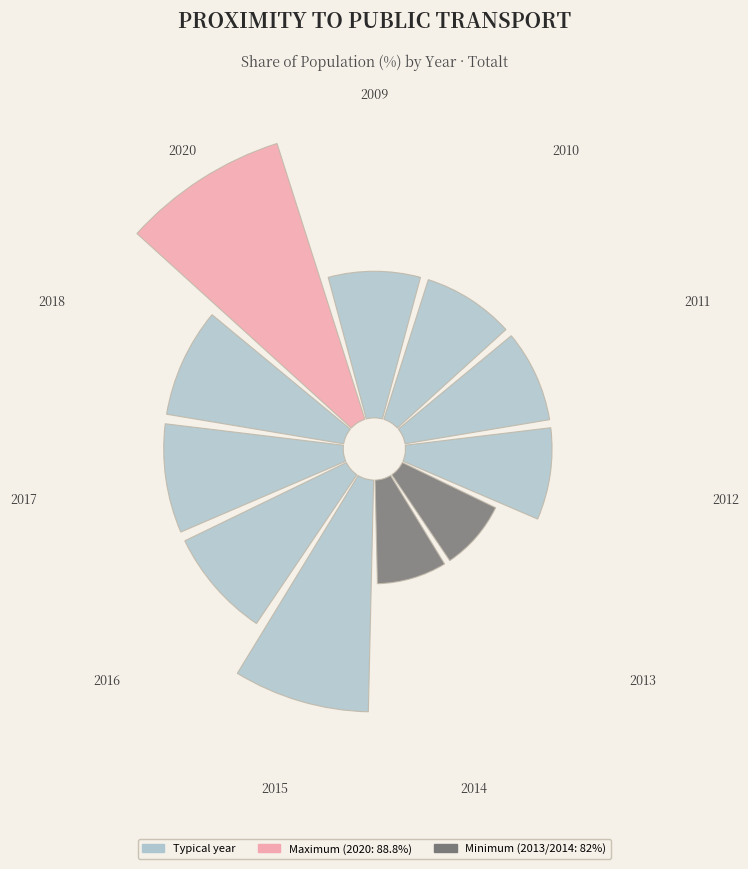

How many slices are in this pie chart?

11